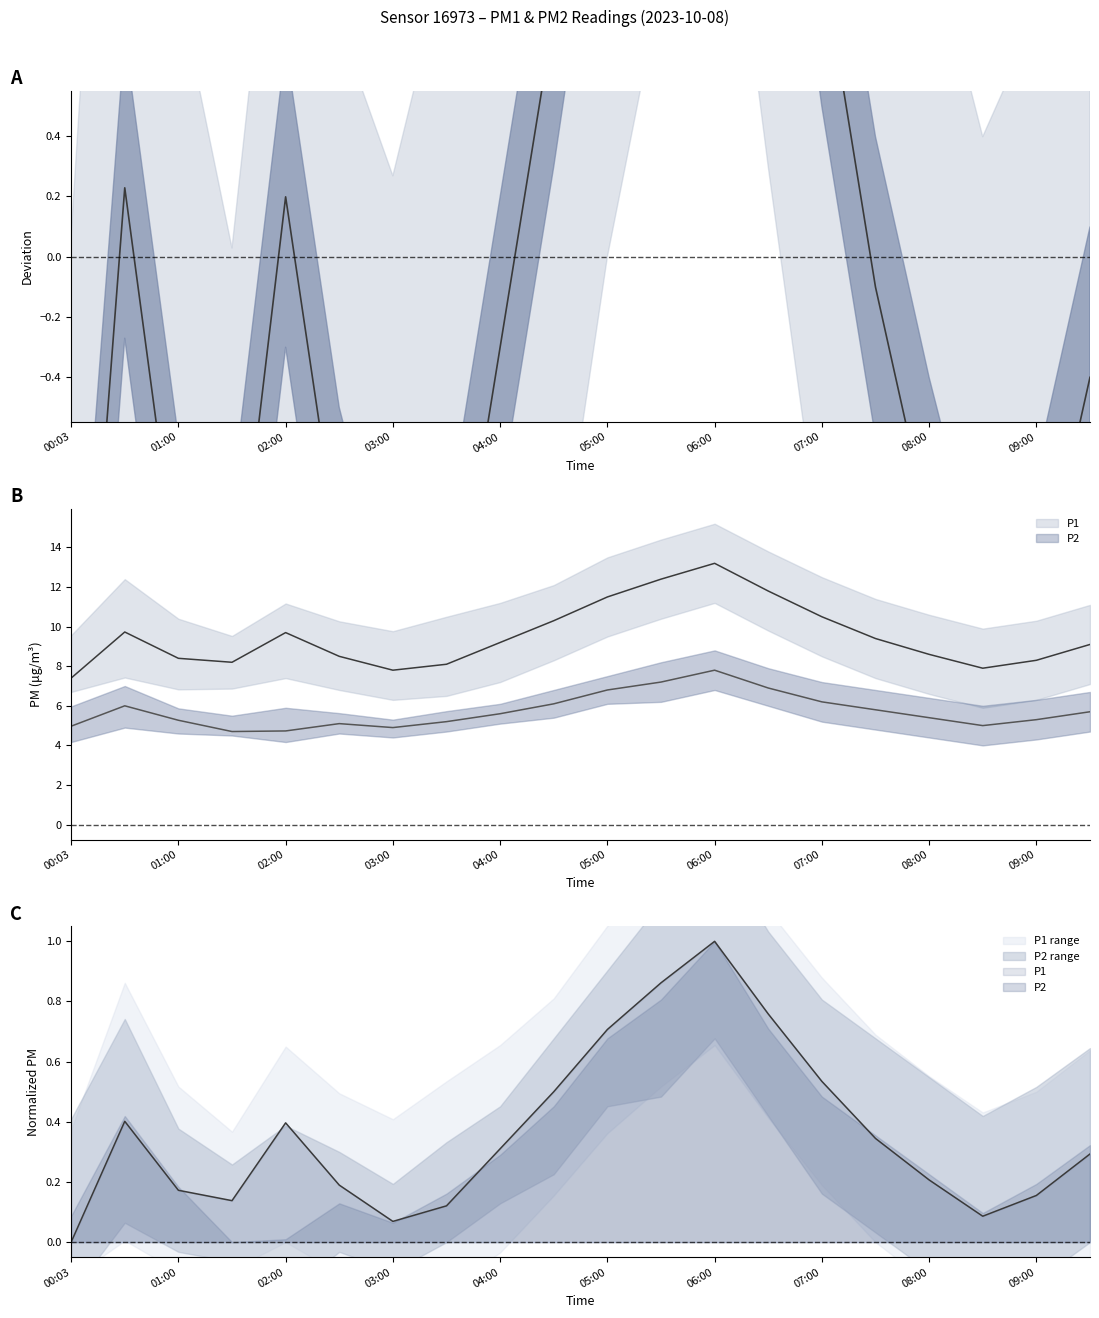

At which category does the chart reach its peak across all series?

06:00